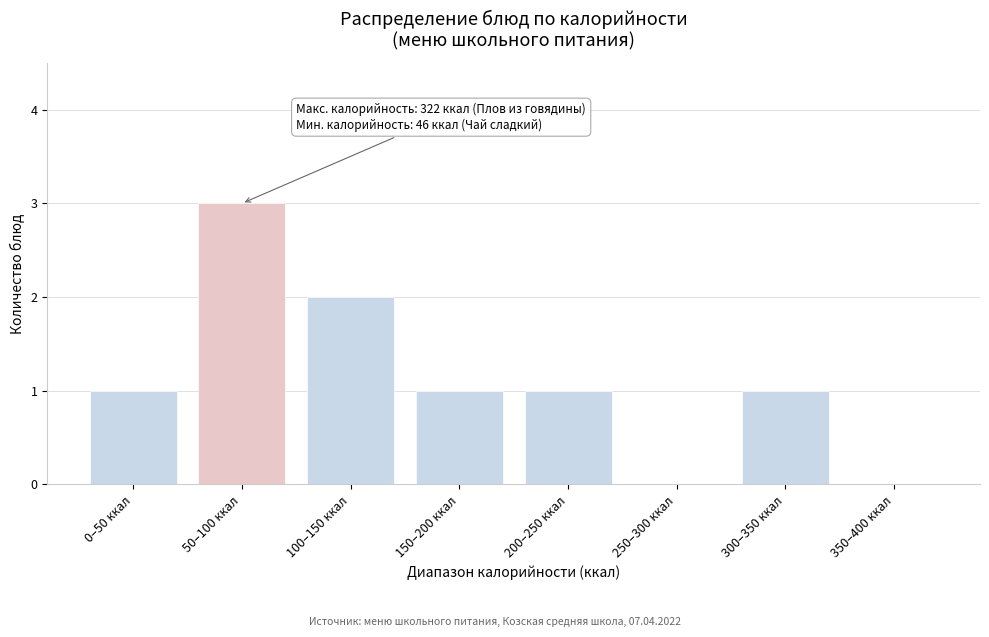

Reading left to right, what are all the values shown in this chart?

0–50 ккал=1	50–100 ккал=3	100–150 ккал=2	150–200 ккал=1	200–250 ккал=1	250–300 ккал=0	300–350 ккал=1	350–400 ккал=0